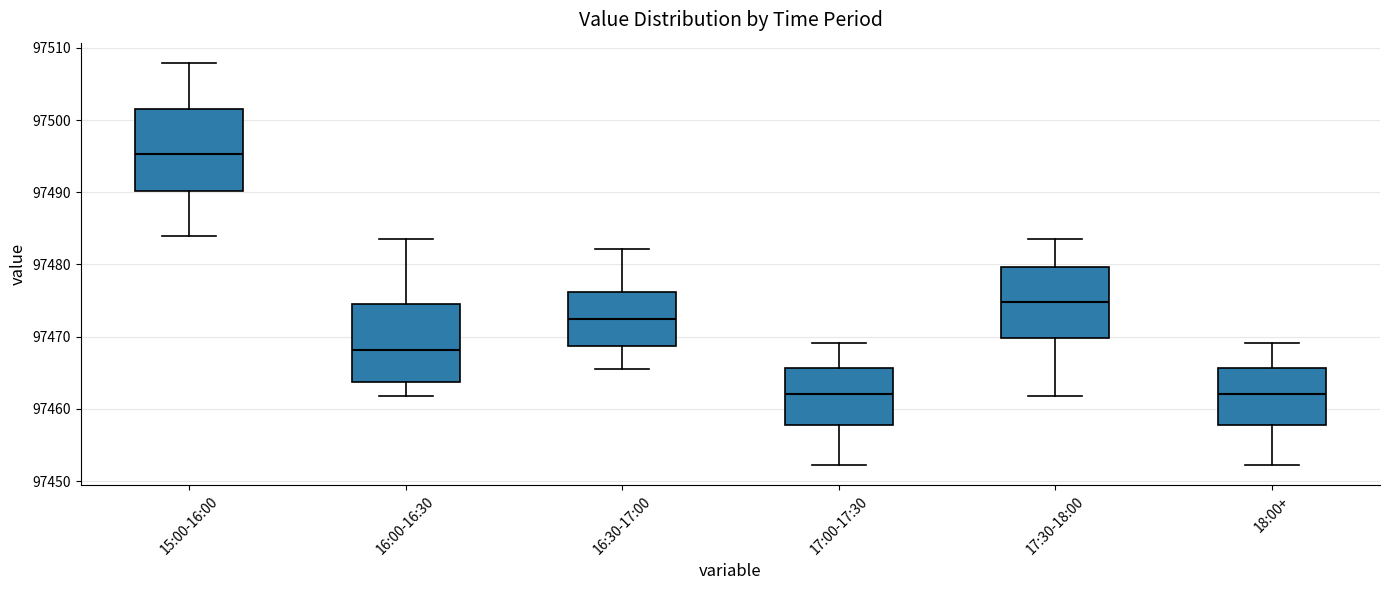

Reading left to right, read every box against the y-axis: the position of its median line, the range the box covers, and the ends of its whiskers. The values are not printed on the chart, so give them approximately, as read against the axis.

15:00-16:00: median 97495, box 97490 to 97502, whiskers 97484 to 97508
16:00-16:30: median 97468, box 97464 to 97475, whiskers 97462 to 97484
16:30-17:00: median 97472, box 97469 to 97476, whiskers 97466 to 97482
17:00-17:30: median 97462, box 97458 to 97466, whiskers 97452 to 97469
17:30-18:00: median 97475, box 97470 to 97480, whiskers 97462 to 97484
18:00+: median 97462, box 97458 to 97466, whiskers 97452 to 97469